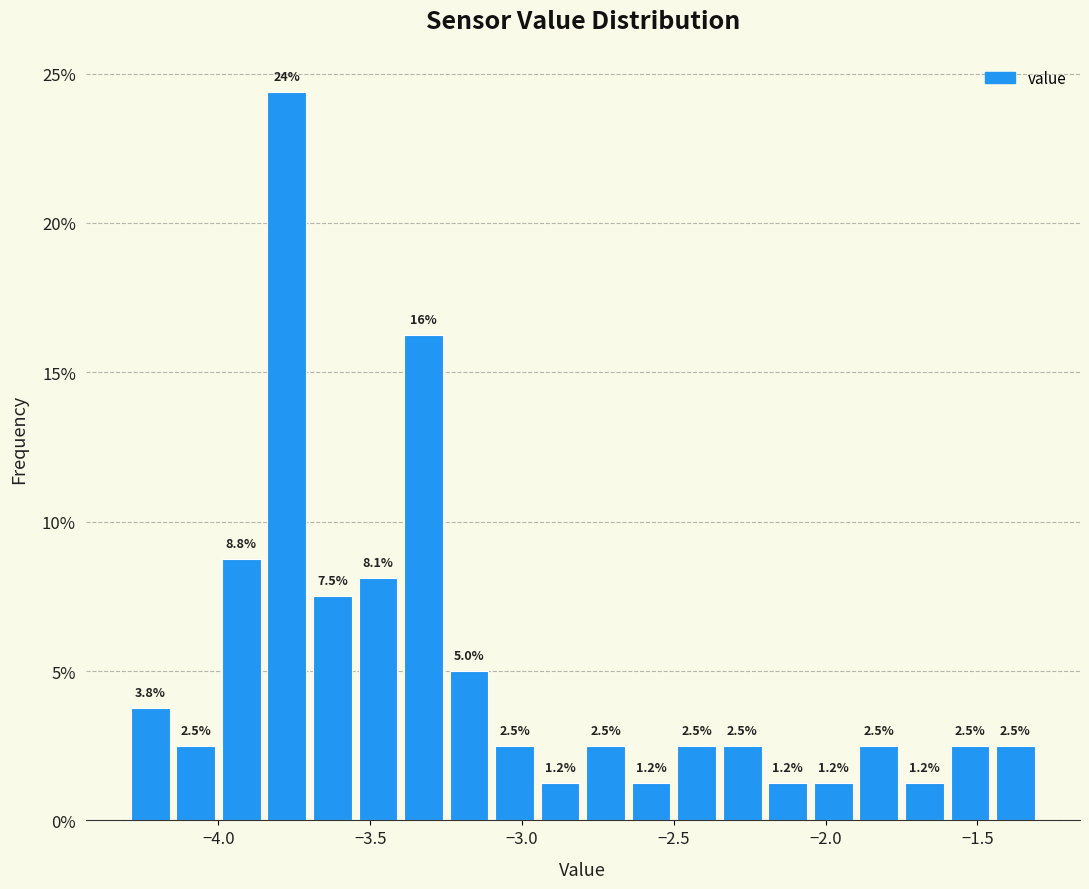

Around what value on the x-axis is the tallest bar? Give the approximate position of its centre, as read against the axis.

-3.75